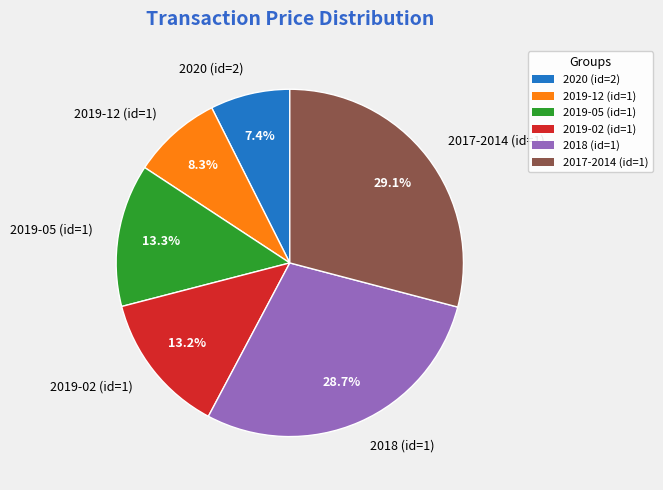

What percentage do 2020 (id=2) and 2019-12 (id=1) together represent?

15.7%